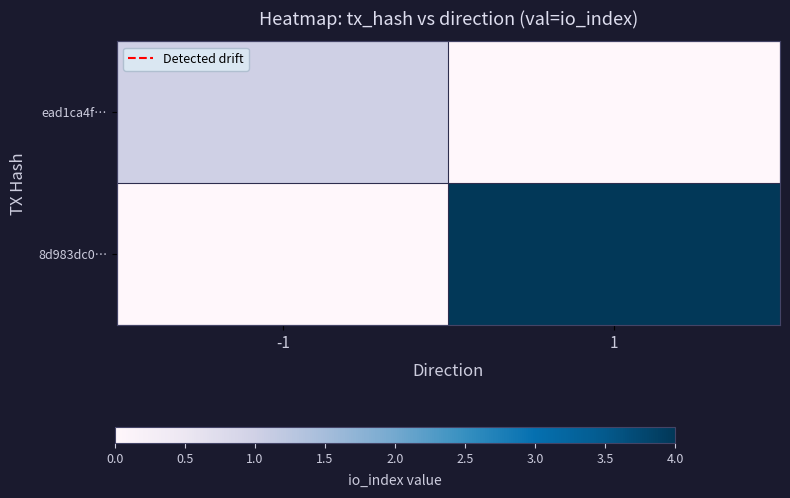

Which series has the widest spread of values?

8d983dc0…